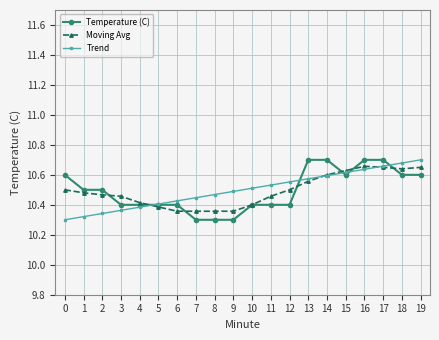

Count the Moving Avg values in the range 10 to 11.

20